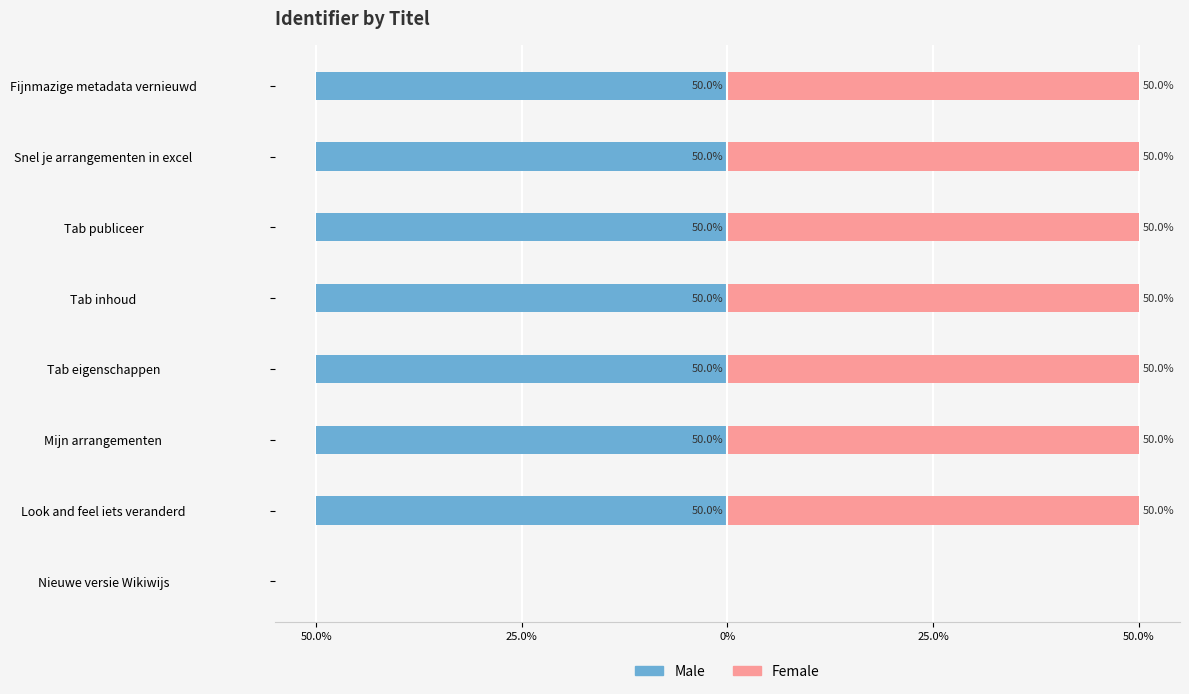

What is the value of the Male bar at the 3rd from the left?

-50.0